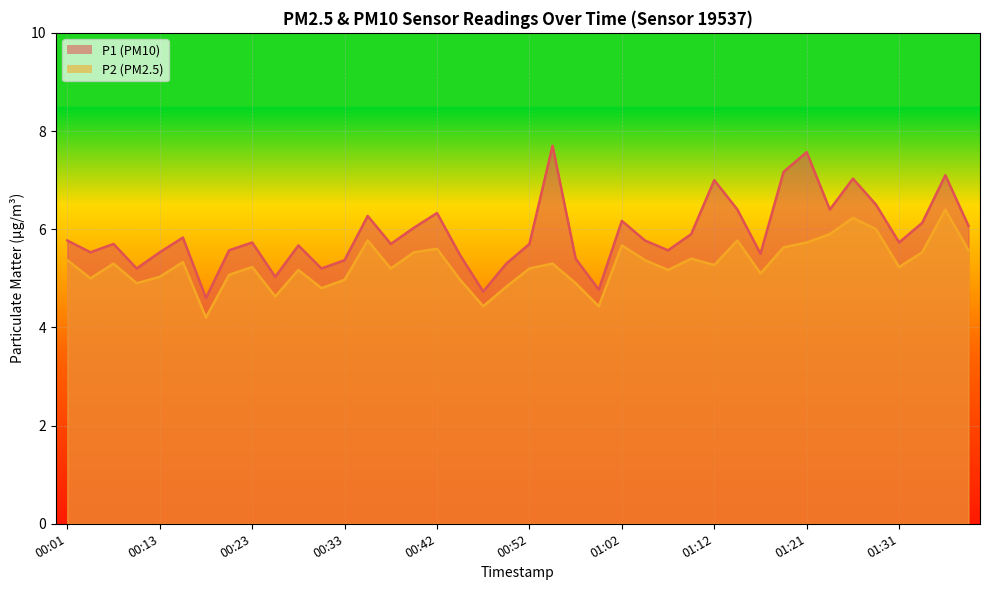

What is the average value of the P2 series?

5.3